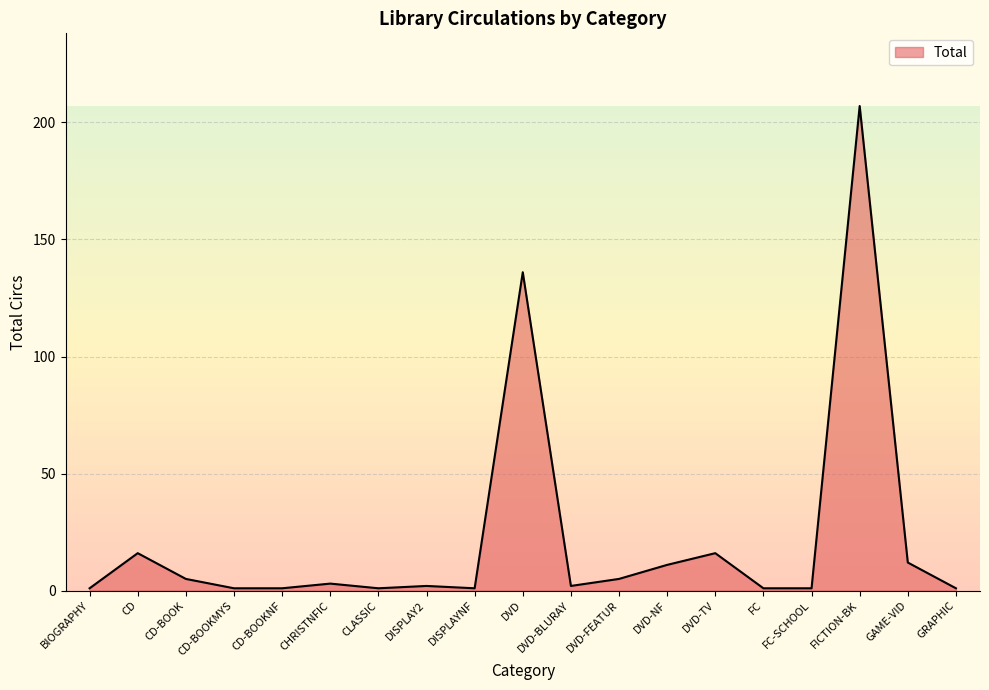

What position from the left is DVD-TV?

14